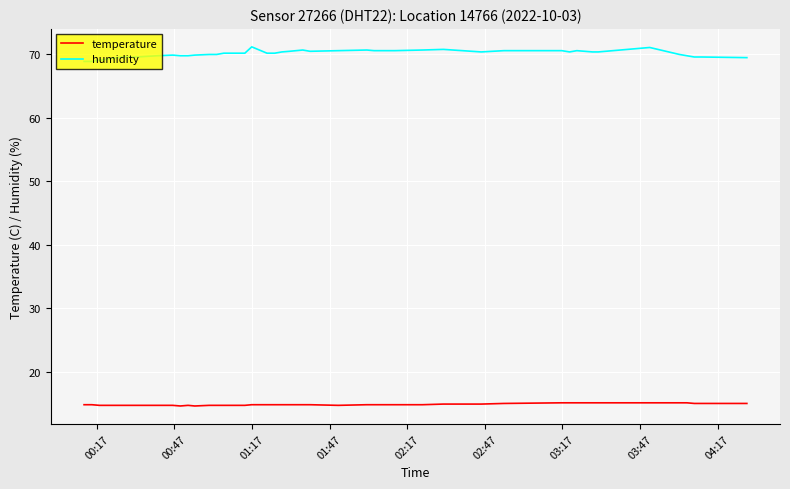

Which series has the largest total across all categories?

humidity